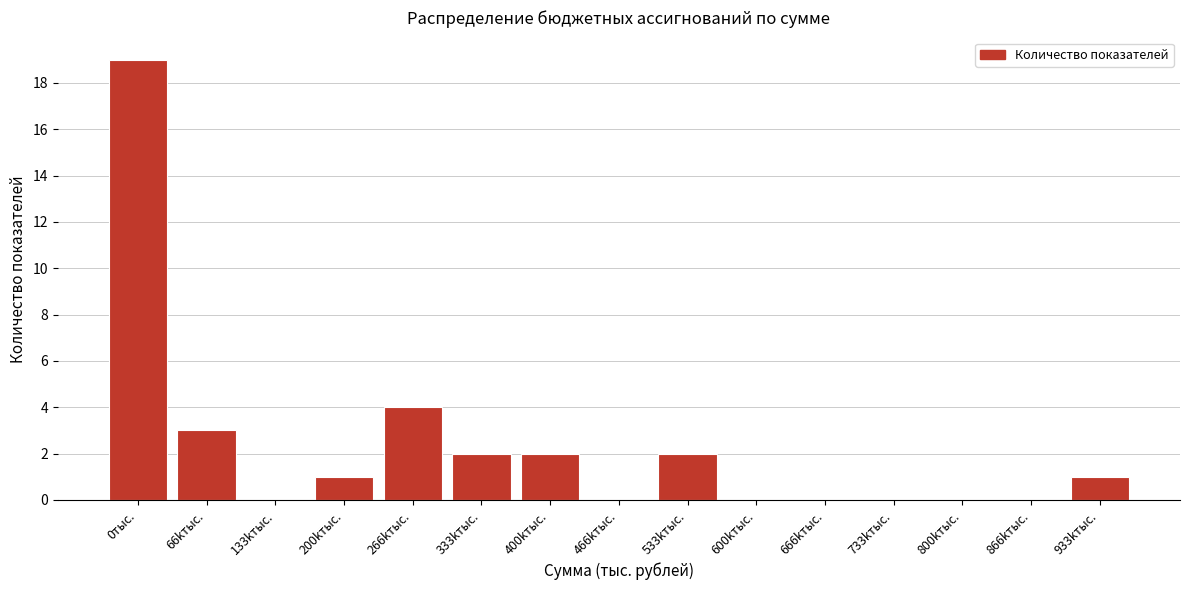

Reading left to right, what are all the values shown in this chart?

0тыс.=19	66kтыс.=3	133kтыс.=0	200kтыс.=1	266kтыс.=4	333kтыс.=2	400kтыс.=2	466kтыс.=0	533kтыс.=2	600kтыс.=0	666kтыс.=0	733kтыс.=0	800kтыс.=0	866kтыс.=0	933kтыс.=1